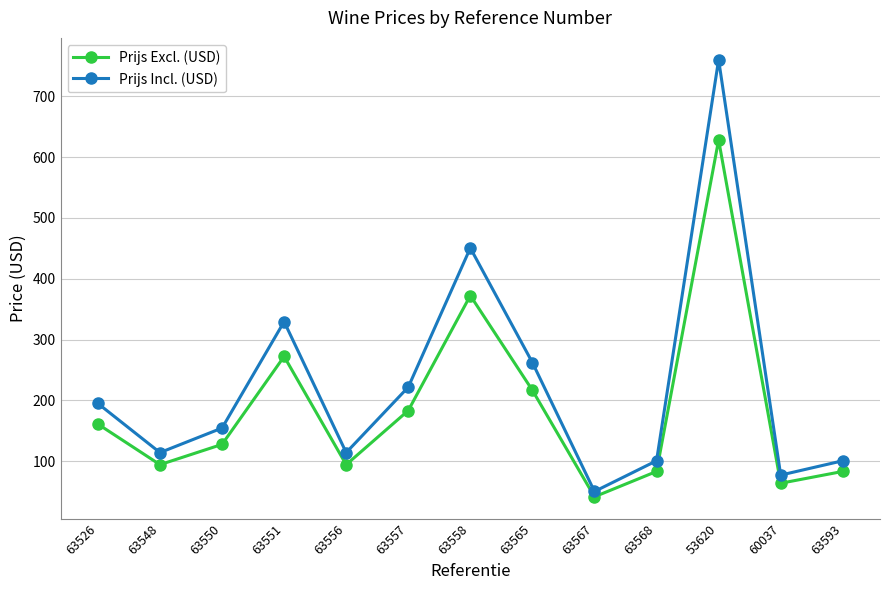

At which category is the sum across all series the highest?

53620